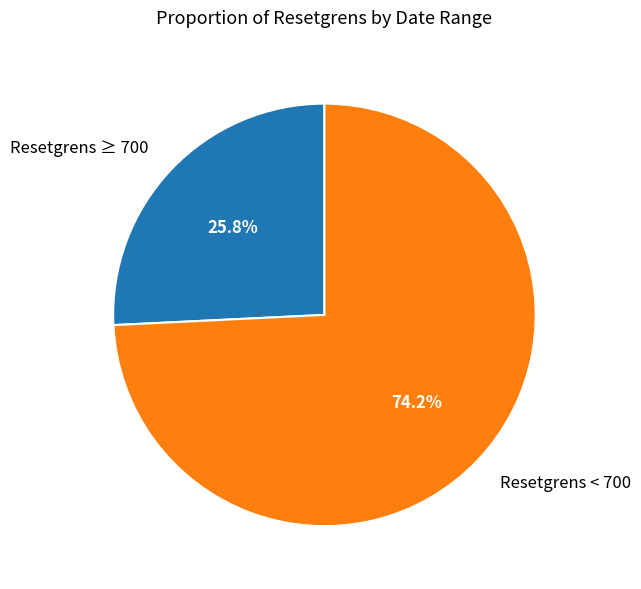

Is there a majority slice in this chart?

Yes